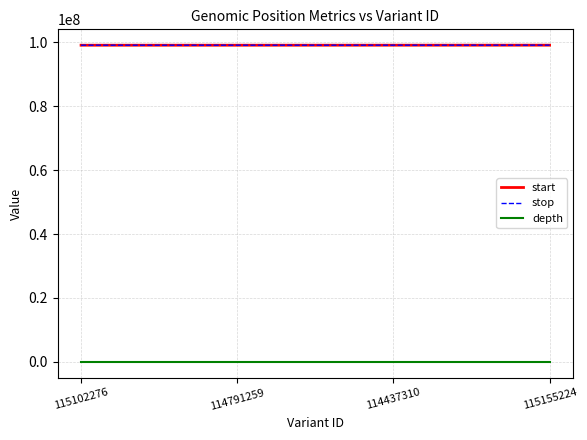

True or false: depth and start intersect in this chart.

False